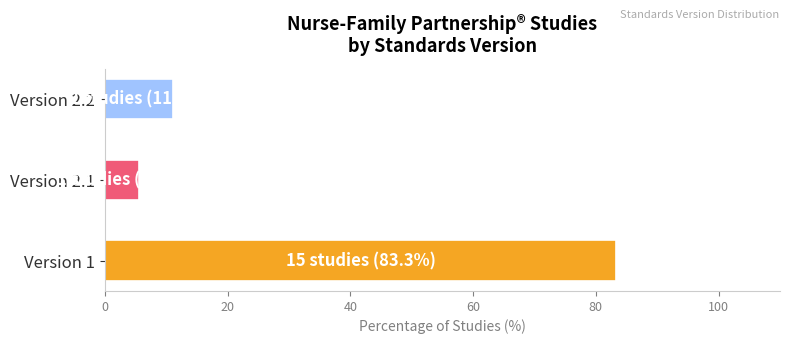

List the labels in order of value, largest first.

Version 1, Version 2.2, Version 2.1